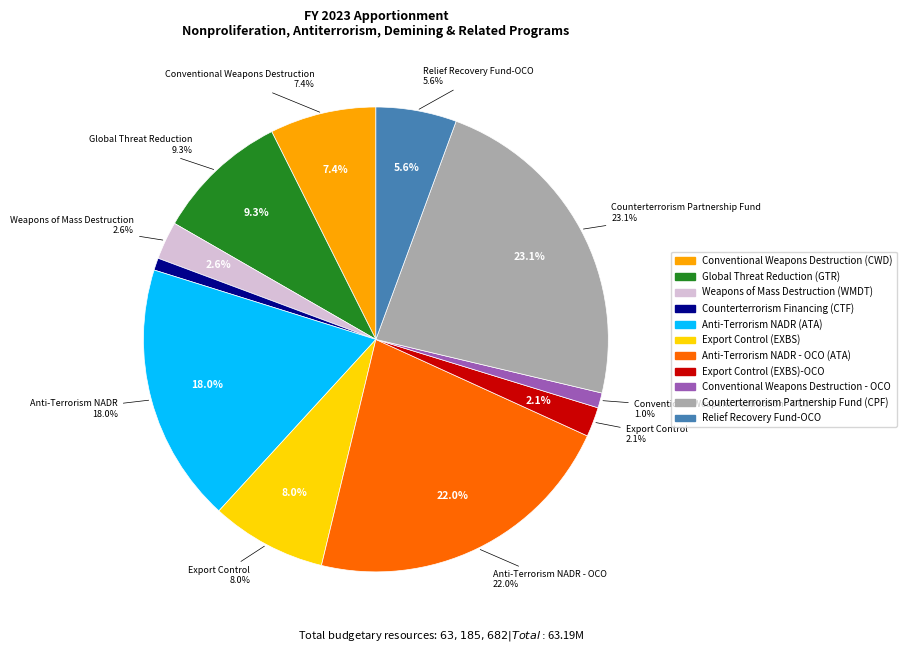

The Weapons of Mass Destruction (WMDT) slice represents 13% of the pie. True or false?

False